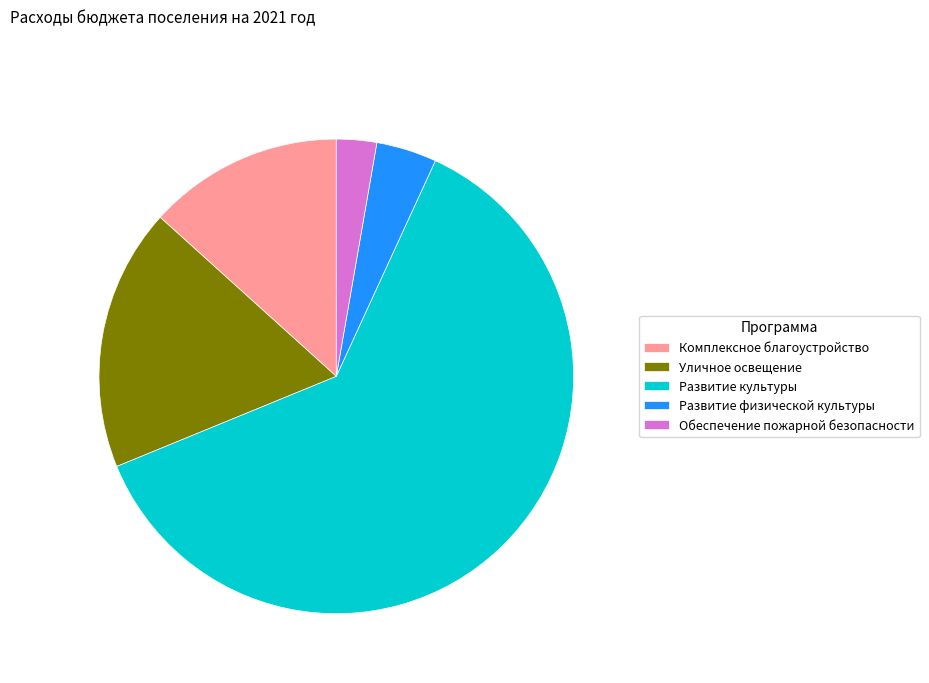

What is the smallest slice in the pie chart?

Обеспечение пожарной безопасности